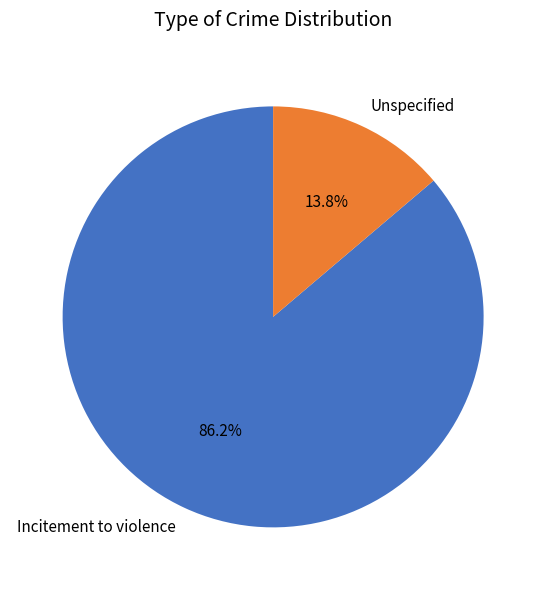

How many slices are in this pie chart?

2